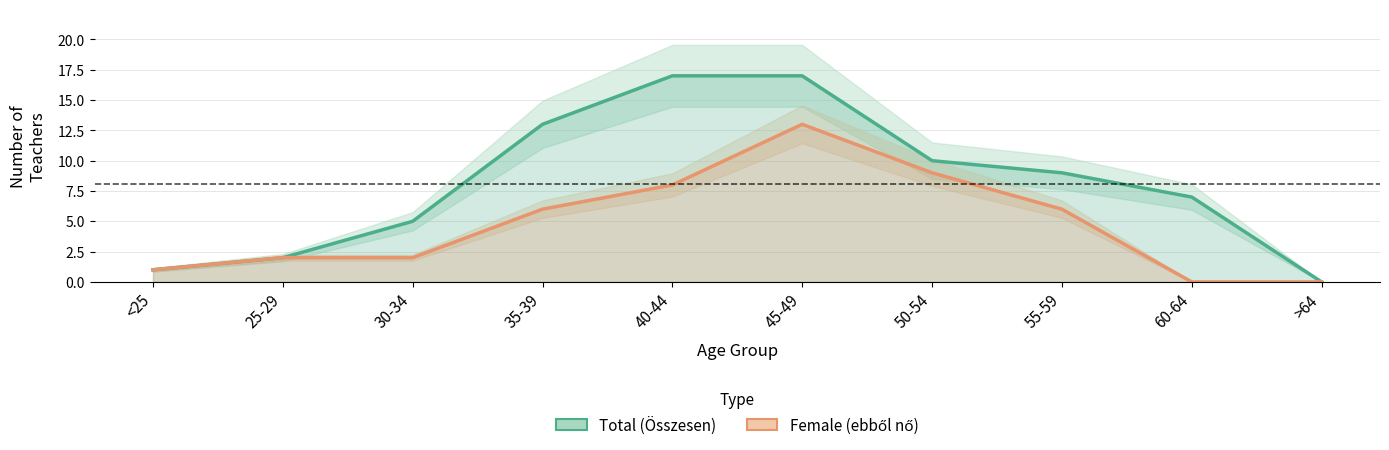

How many lines are shown in the chart?

2